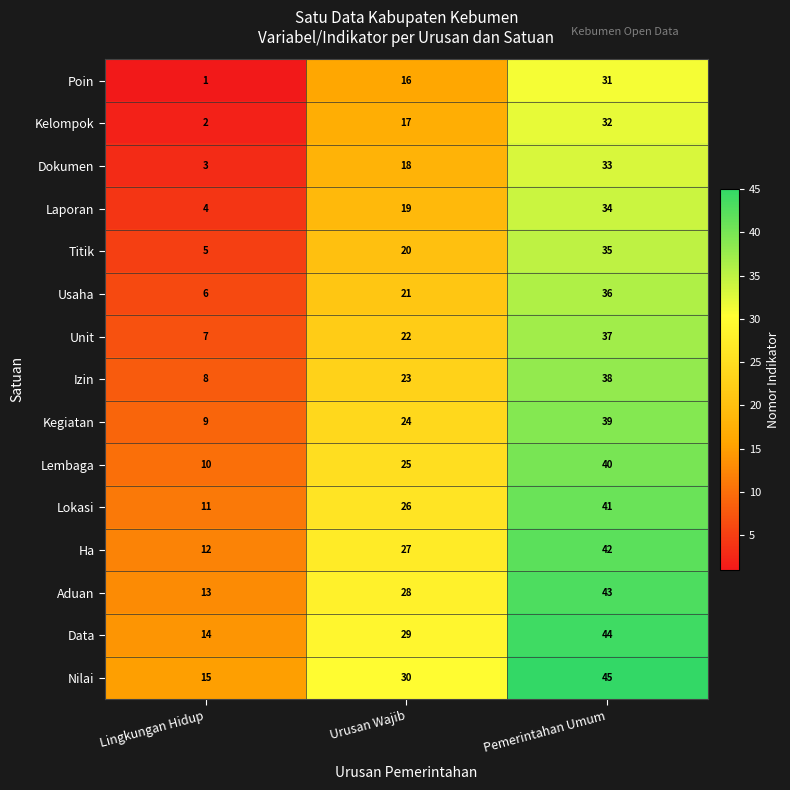

Rank the series by their maximum value, from highest to lowest.

Nilai, Data, Aduan, Ha, Lokasi, Lembaga, Kegiatan, Izin, Unit, Usaha, Titik, Laporan, Dokumen, Kelompok, Poin